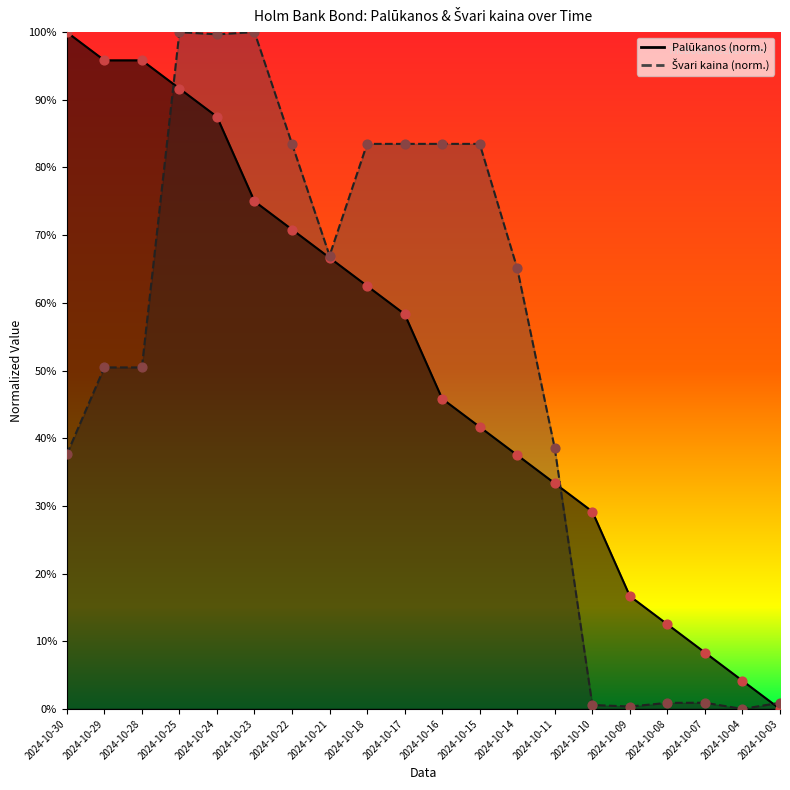

What are all the series names shown in the legend?

Palūkanos, Švari kaina